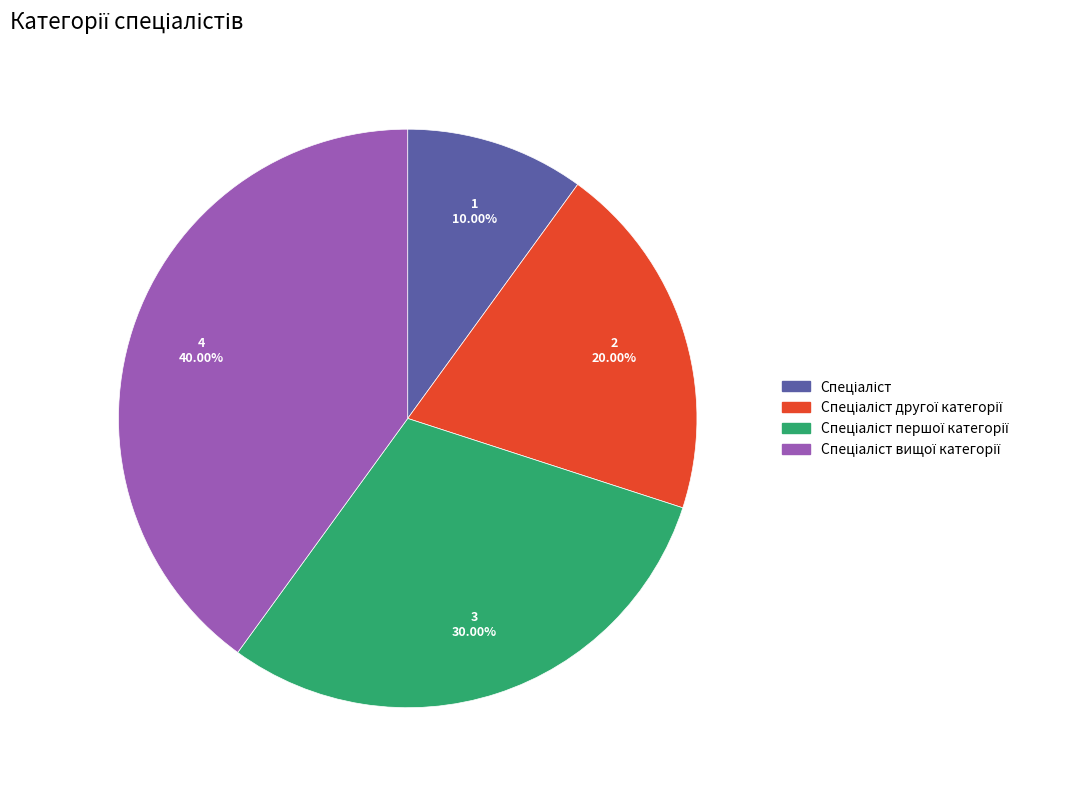

Does any single category account for the majority?

No